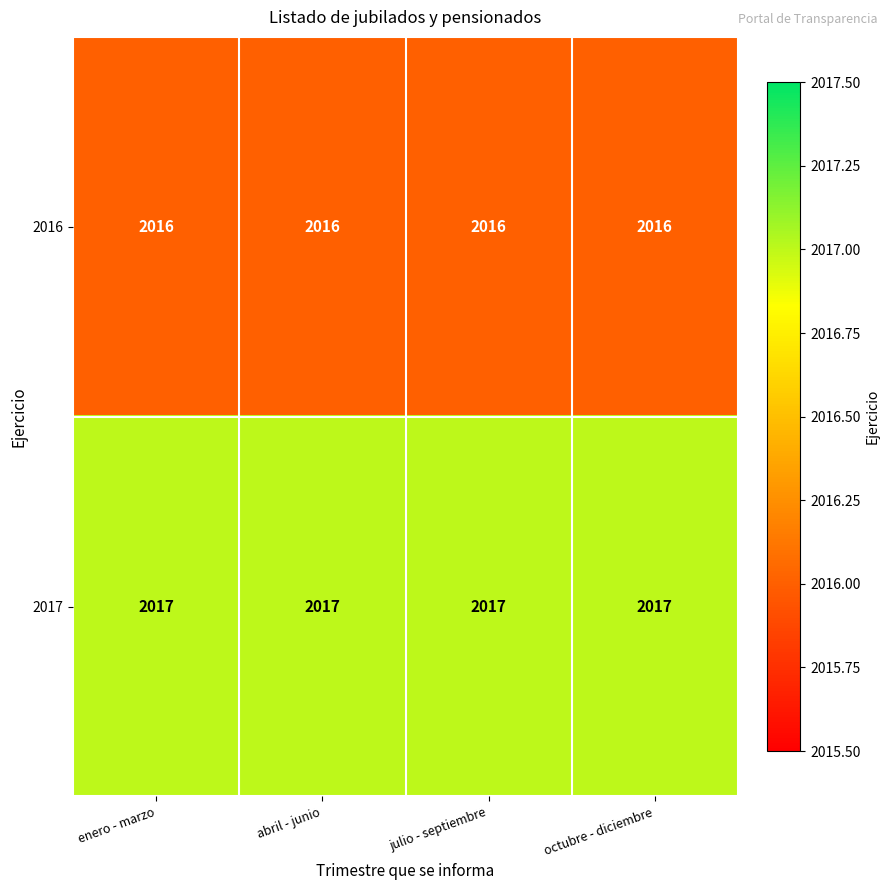

Read the 2017 value at octubre - diciembre.

2017